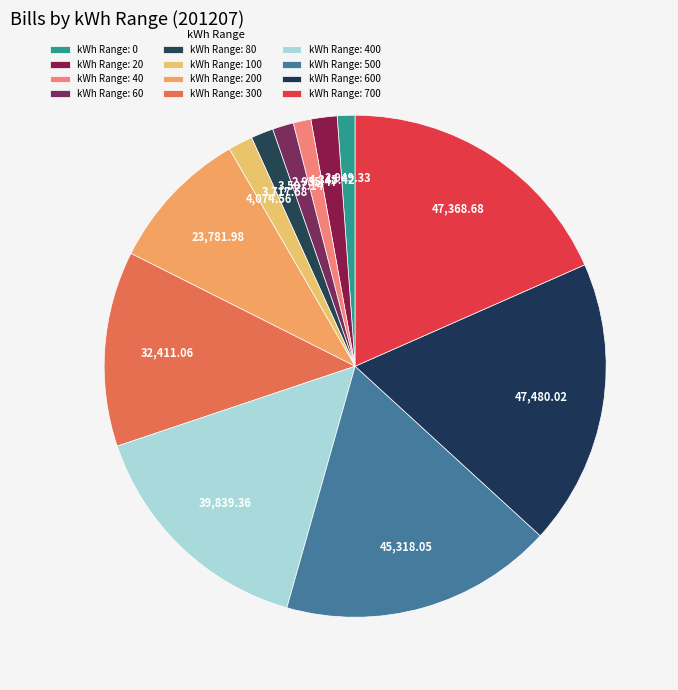

Which slice is the smallest?

40